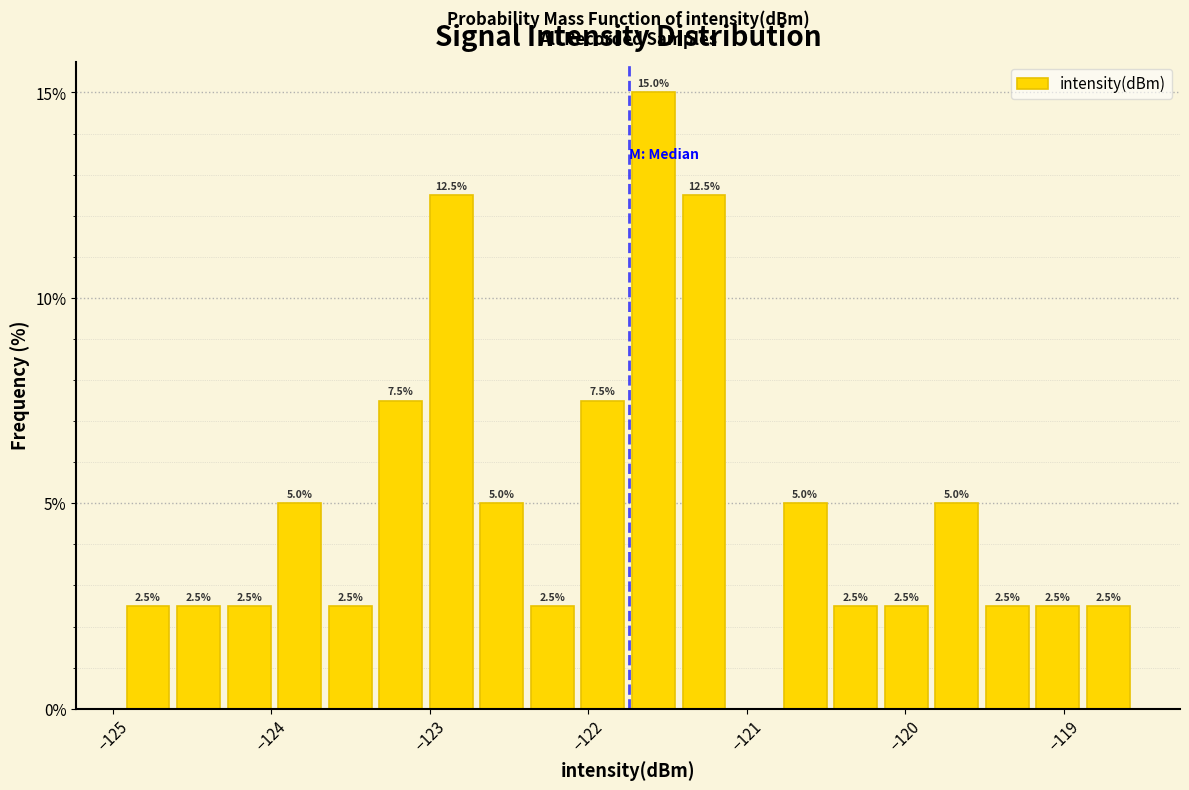

Around what value on the x-axis is the tallest bar? Give the approximate position of its centre, as read against the axis.

-121.6